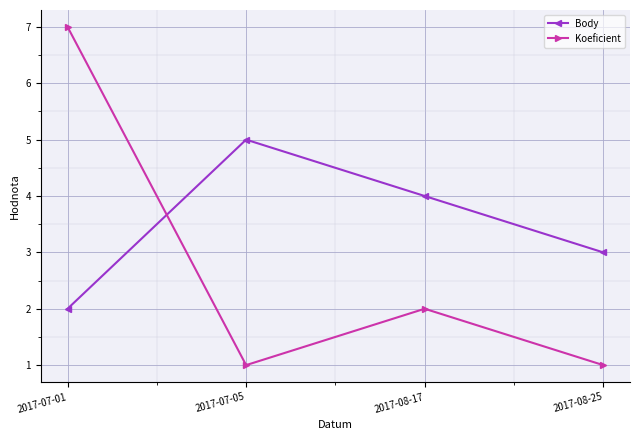

How many lines are shown in the chart?

2